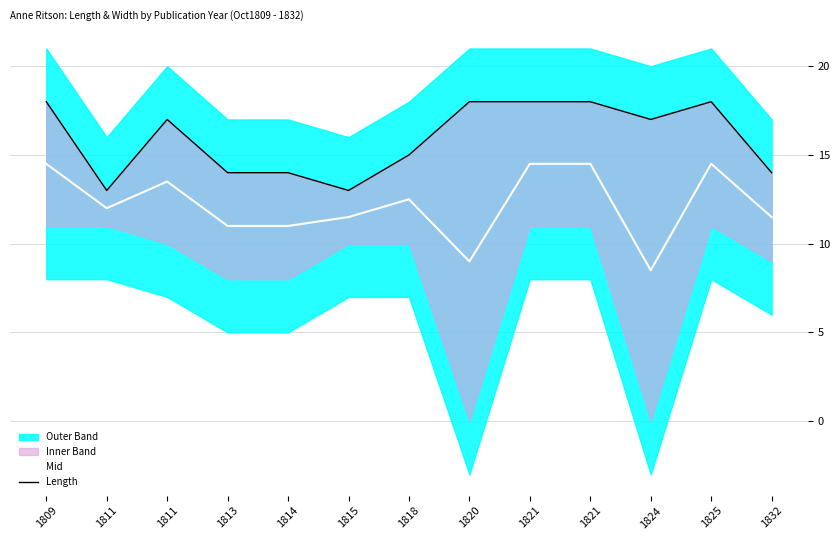

At which category is the sum across all series the highest?

1809